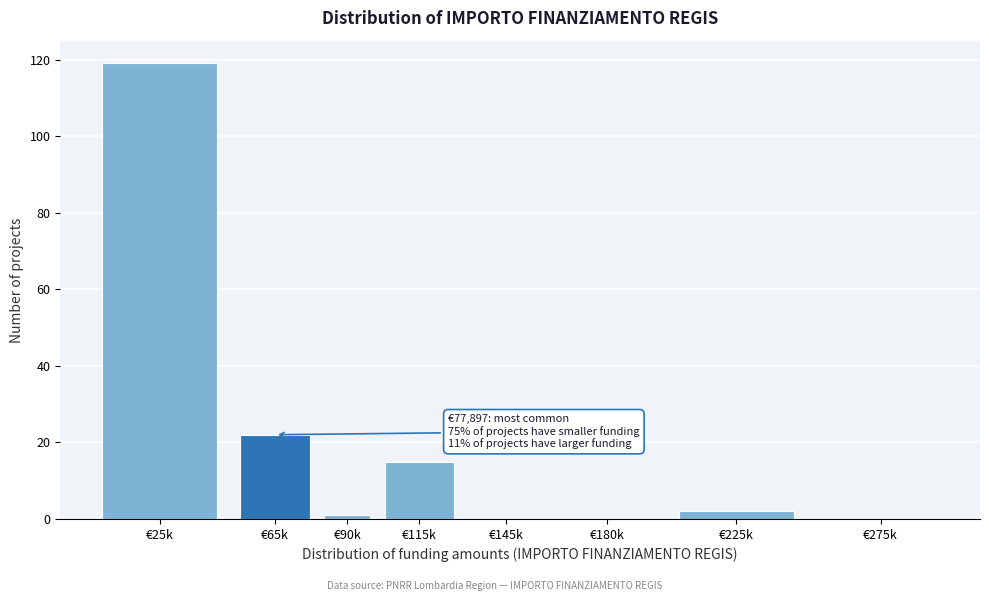

Reading left to right, extract all data points from this chart.

€25k=119	€65k=22	€90k=1	€115k=15	€145k=0	€180k=0	€225k=2	€275k=0